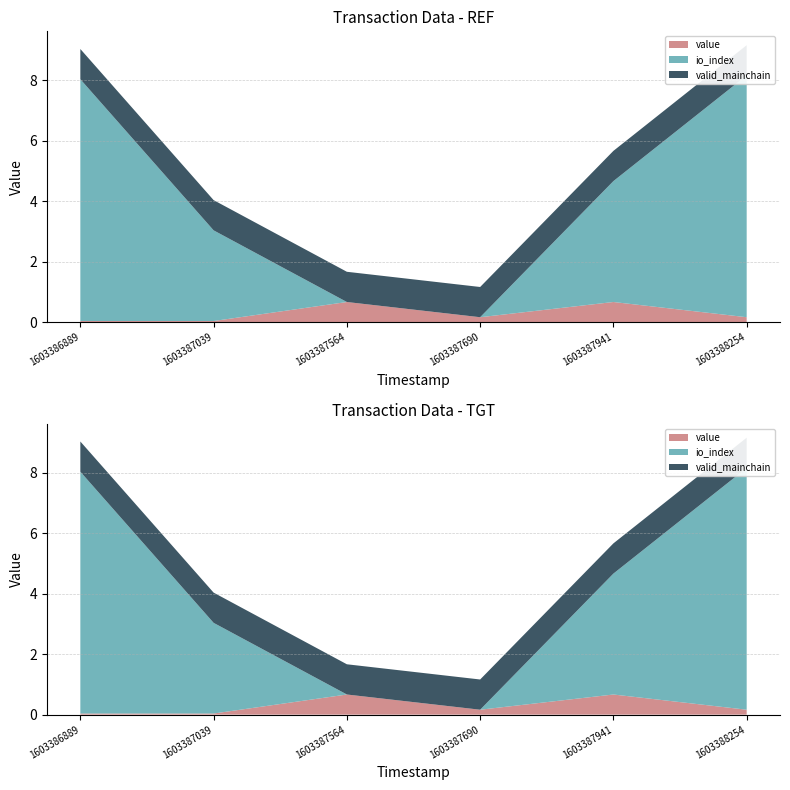

Reading left to right, transcribe all the data shown in this chart.

value: 0.0	0.0	0.7	0.2	0.7	0.2
io_index: 8.0	3.0	0.0	0.0	4.0	8.0
valid_mainchain: 1.0	1.0	1.0	1.0	1.0	1.0